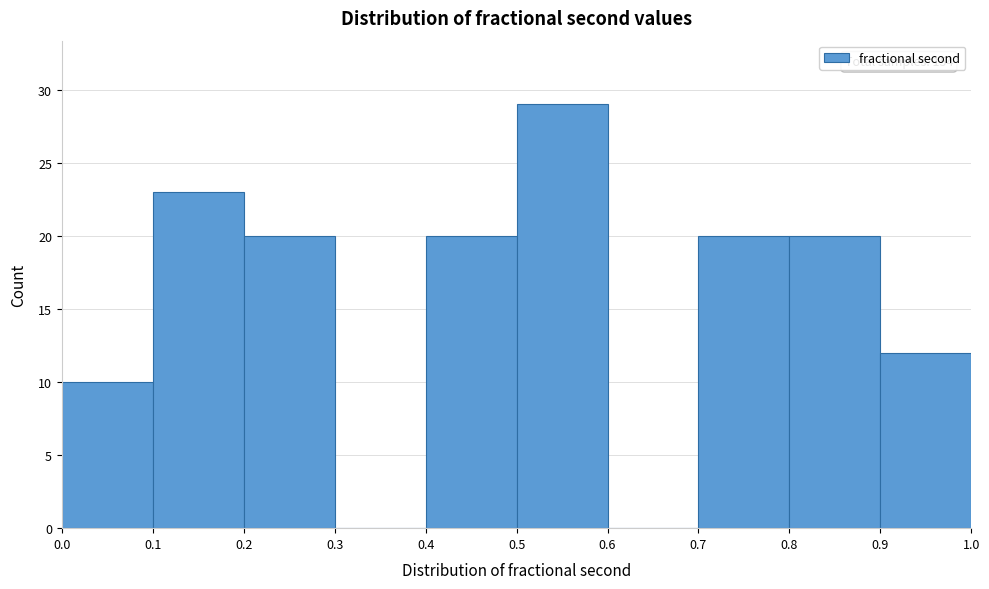

Which range on the x-axis has the tallest bar?

0.5 to 0.6